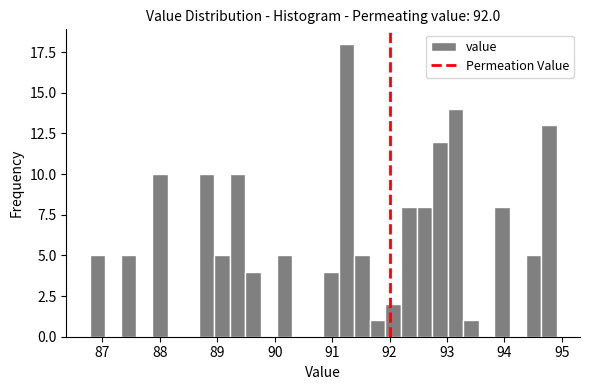

Read against the x-axis, roughly where is the centre of the tallest bar?

91.3